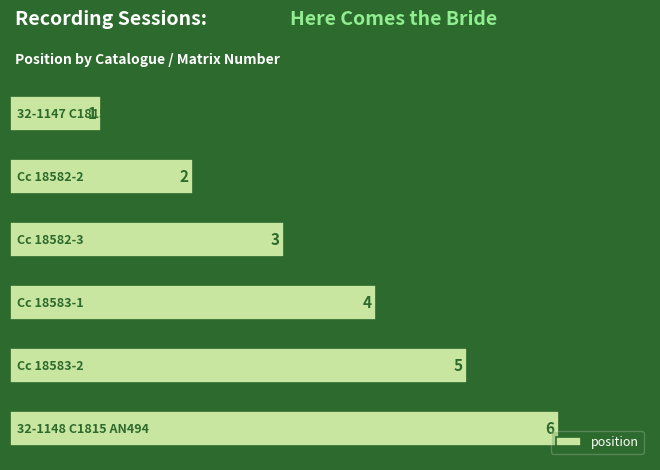

What is the maximum value shown in the chart?

6